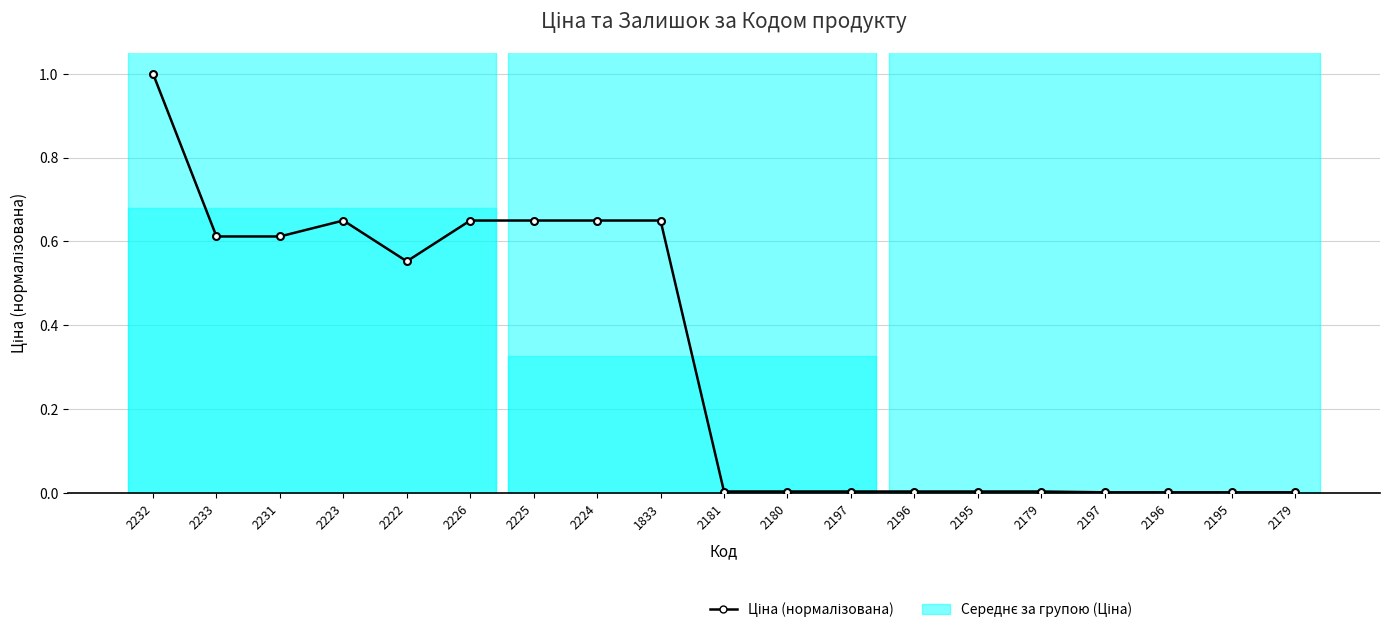

At which category does the chart reach its peak across all series?

2232